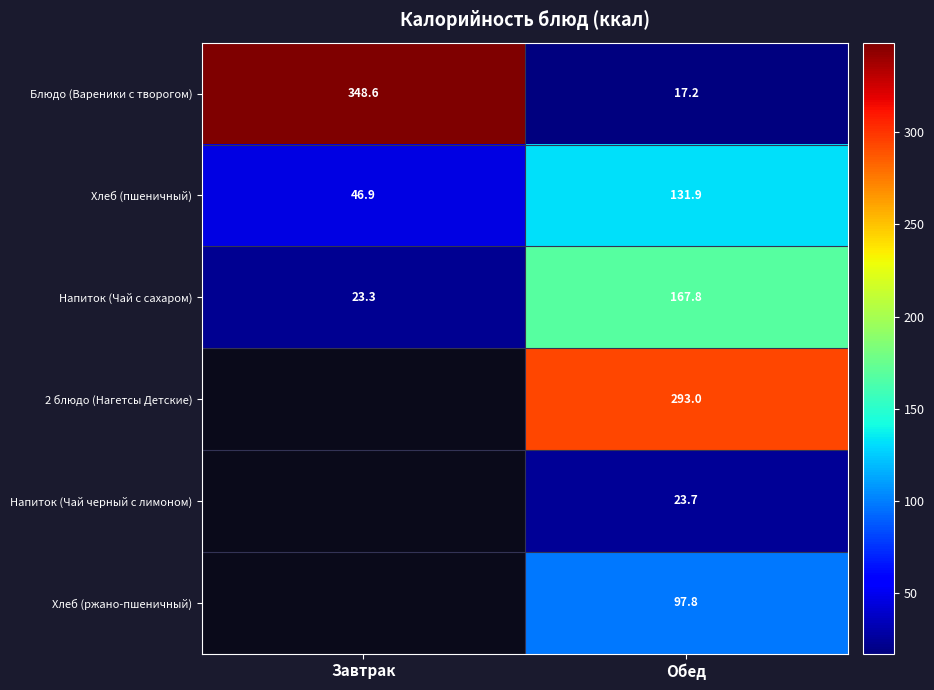

Where is Блюдо (Вареники с творогом) nearest to the value 182?

Обед